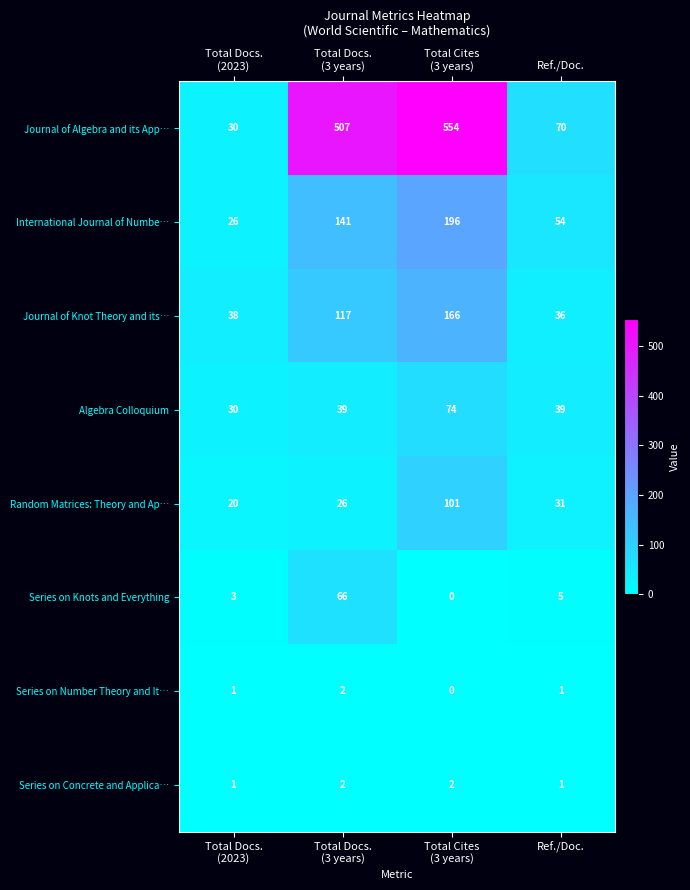

What is the difference between the highest and lowest values at Ref./Doc.?

69